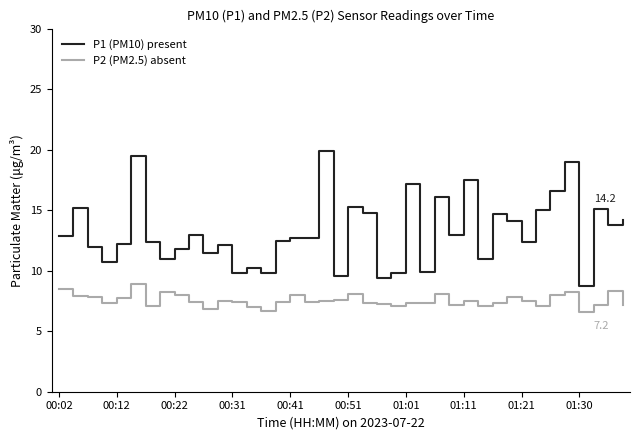

True or false: P1 (PM10) present and P2 (PM2.5) absent intersect in this chart.

False